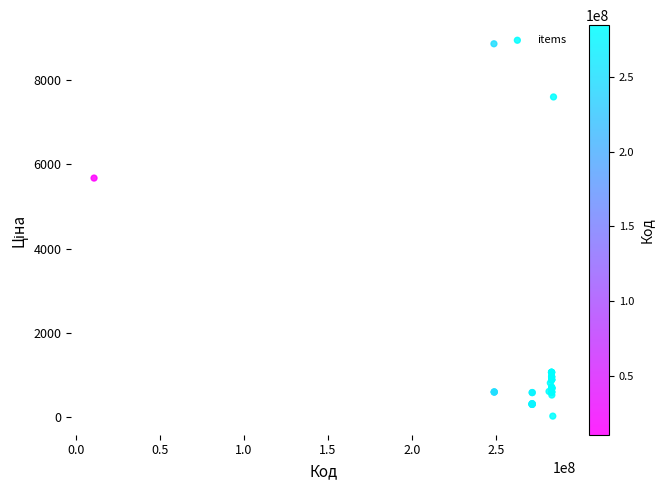

What Y value in the scatter plot is closest to 4444?

5673.8